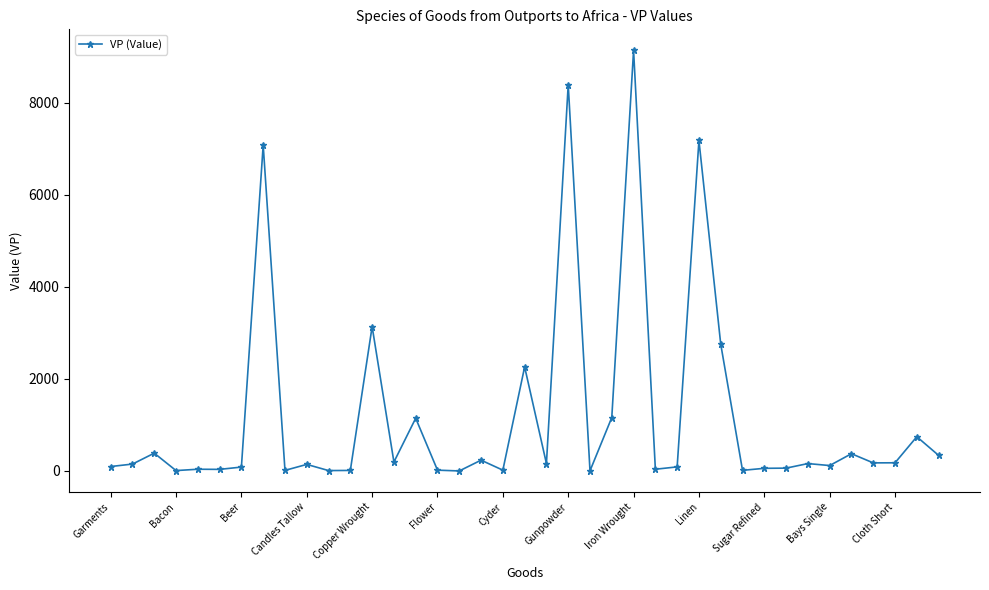

What is the maximum value shown in the chart?

9132